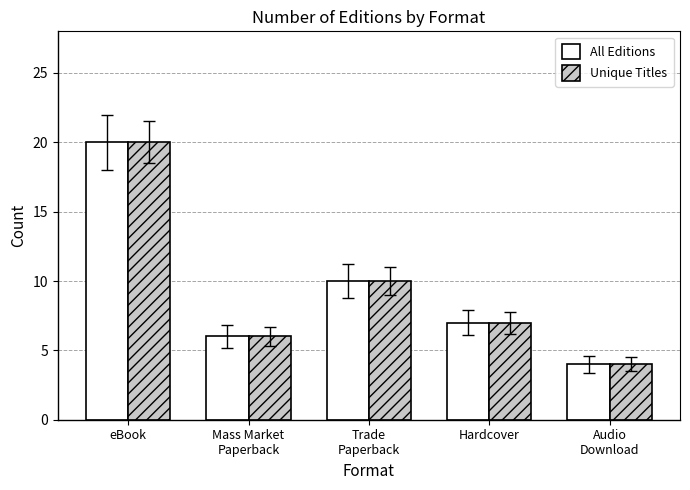

What is the value of the Unique Titles bar at the 3rd from the left?

10